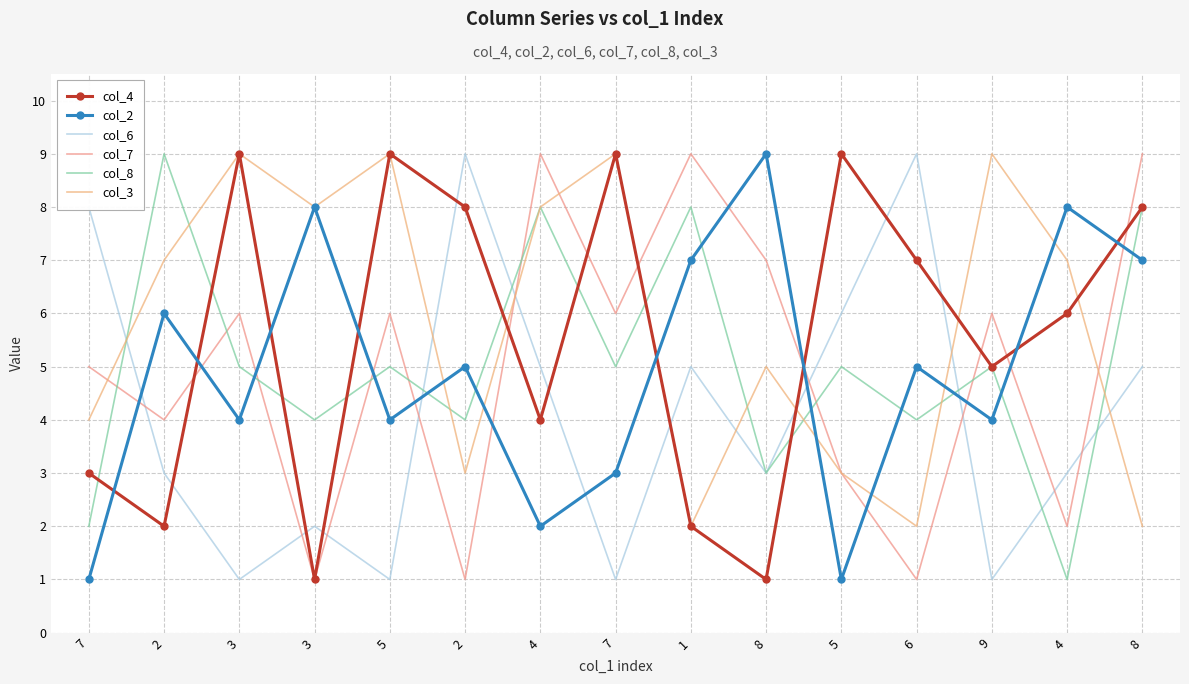

How many lines are shown in the chart?

6